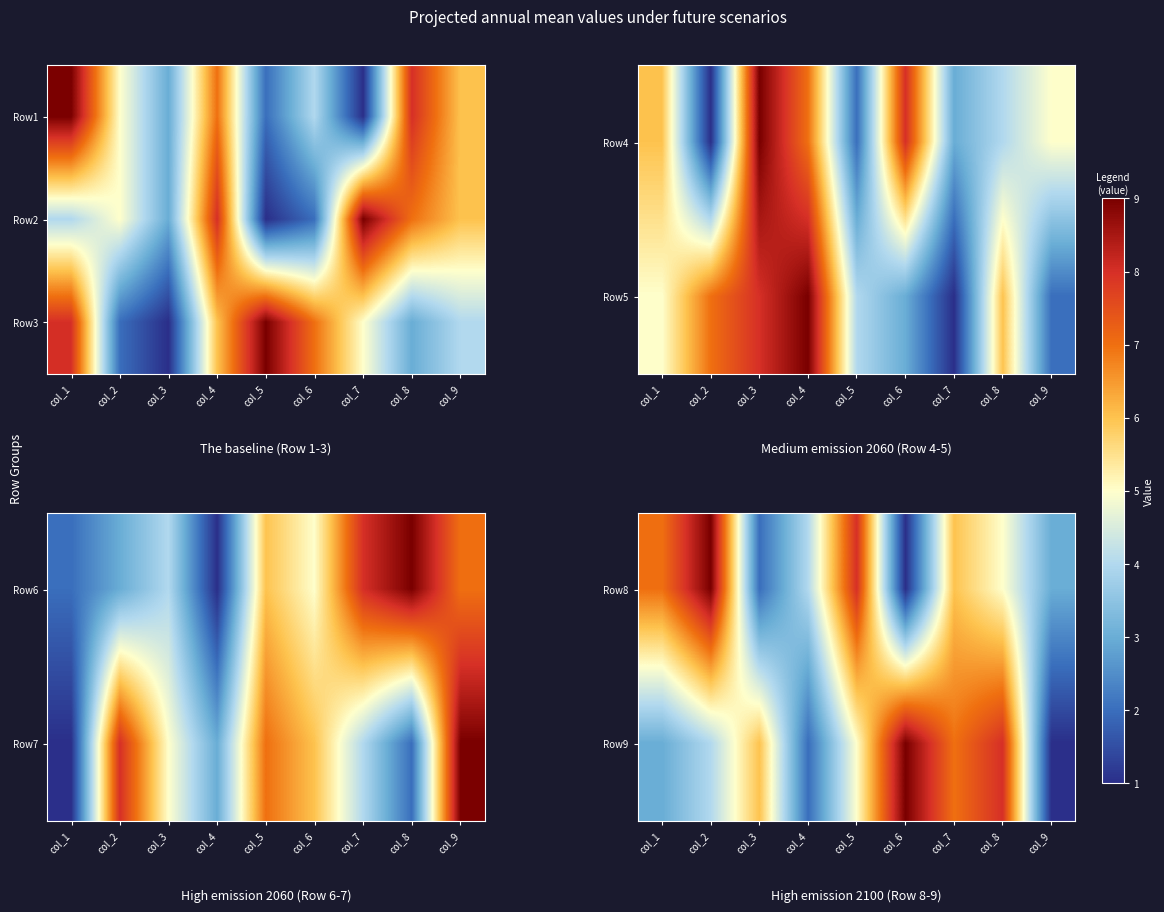

At which category is the sum across all series the highest?

col_5